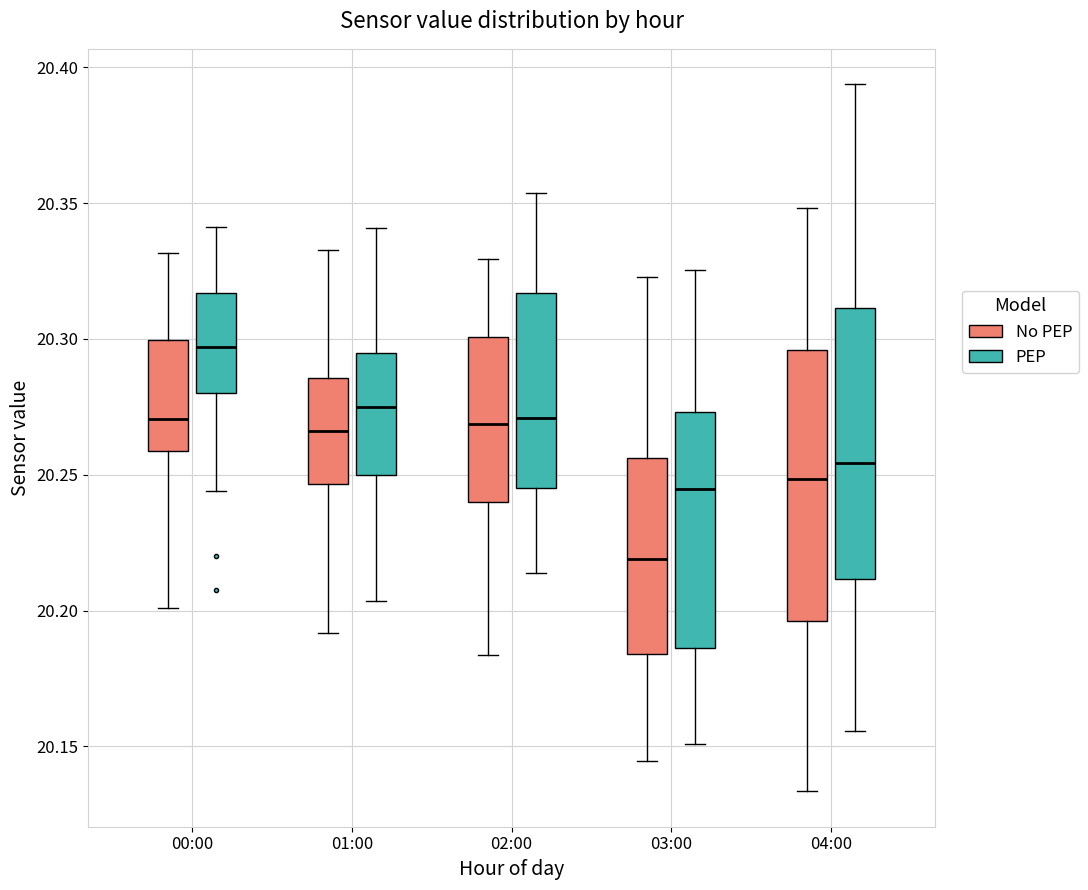

Reading left to right, read every box against the y-axis: the position of its median line, the range the box covers, and the ends of its whiskers. The values are not printed on the chart, so give them approximately, as read against the axis.

00:00 (No PEP): median 20.270, box 20.260 to 20.300, whiskers 20.200 to 20.330
00:00 (PEP): median 20.295, box 20.280 to 20.315, whiskers 20.245 to 20.340
01:00 (No PEP): median 20.265, box 20.245 to 20.285, whiskers 20.190 to 20.335
01:00 (PEP): median 20.275, box 20.250 to 20.295, whiskers 20.205 to 20.340
02:00 (No PEP): median 20.270, box 20.240 to 20.300, whiskers 20.185 to 20.330
02:00 (PEP): median 20.270, box 20.245 to 20.315, whiskers 20.215 to 20.355
03:00 (No PEP): median 20.220, box 20.185 to 20.255, whiskers 20.145 to 20.325
03:00 (PEP): median 20.245, box 20.185 to 20.275, whiskers 20.150 to 20.325
04:00 (No PEP): median 20.250, box 20.195 to 20.295, whiskers 20.135 to 20.350
04:00 (PEP): median 20.255, box 20.210 to 20.310, whiskers 20.155 to 20.395